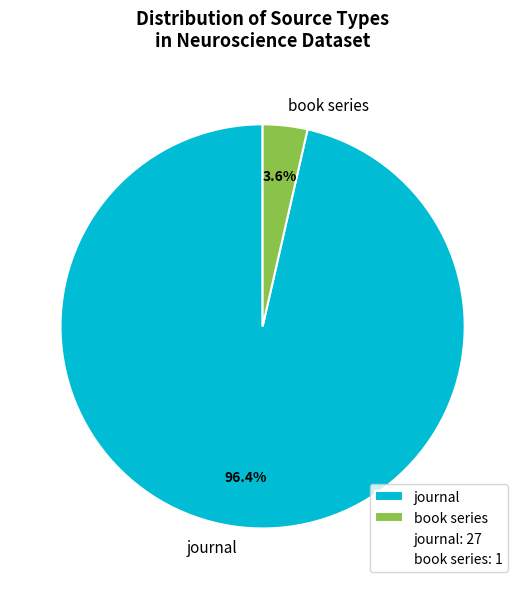

How much of the chart is everything except book series?

96.4%